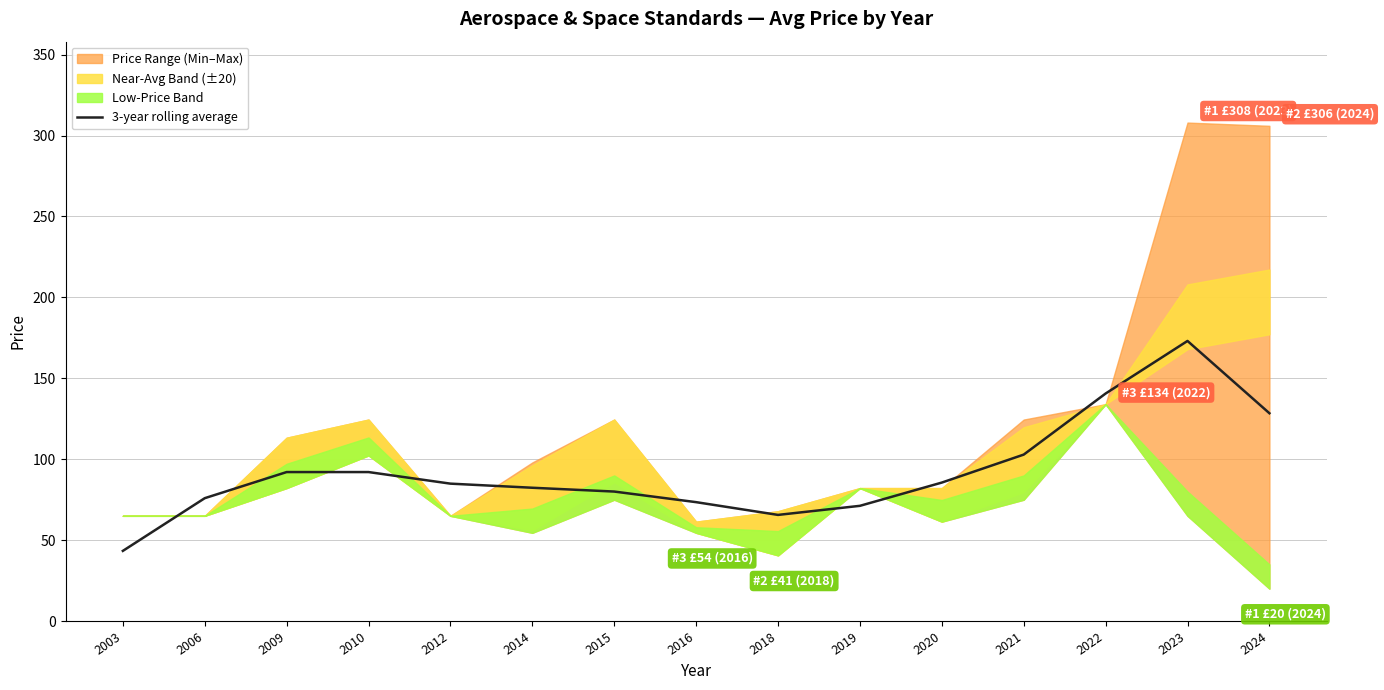

What is the sum of all values?

1391.2